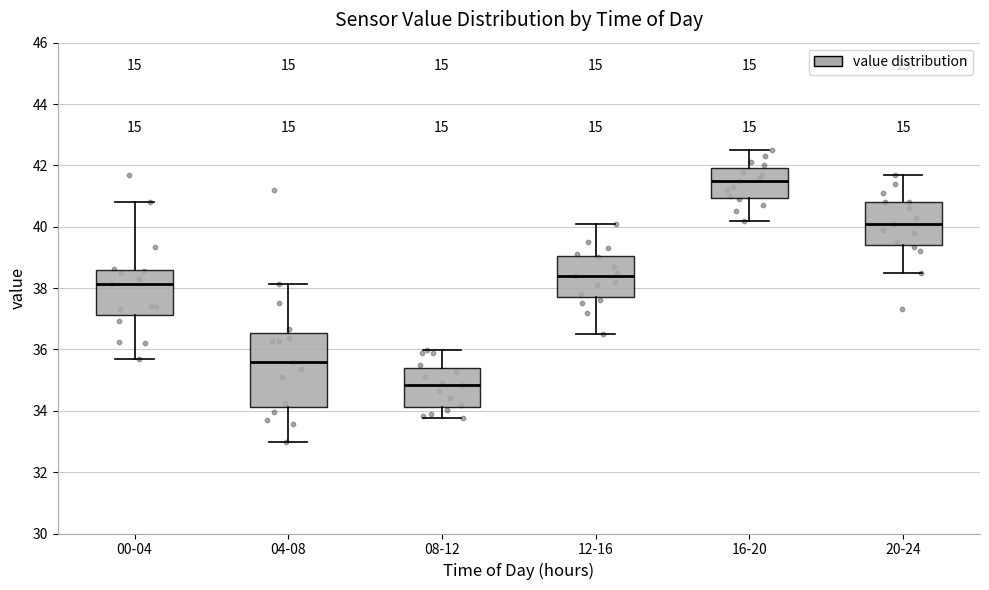

Which box is the tallest, from its lower edge to its upper edge?

04-08